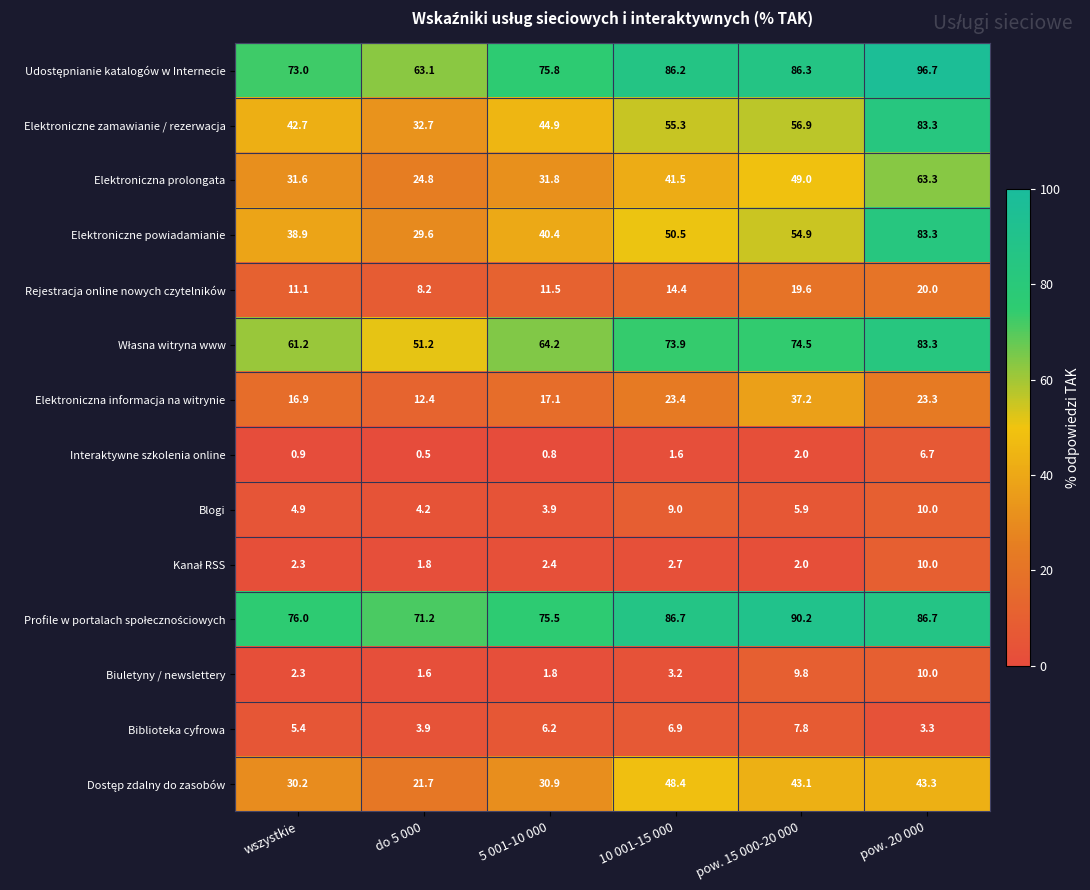

The Interaktywne szkolenia online series shows 0.5 at do 5 000. True or false?

True